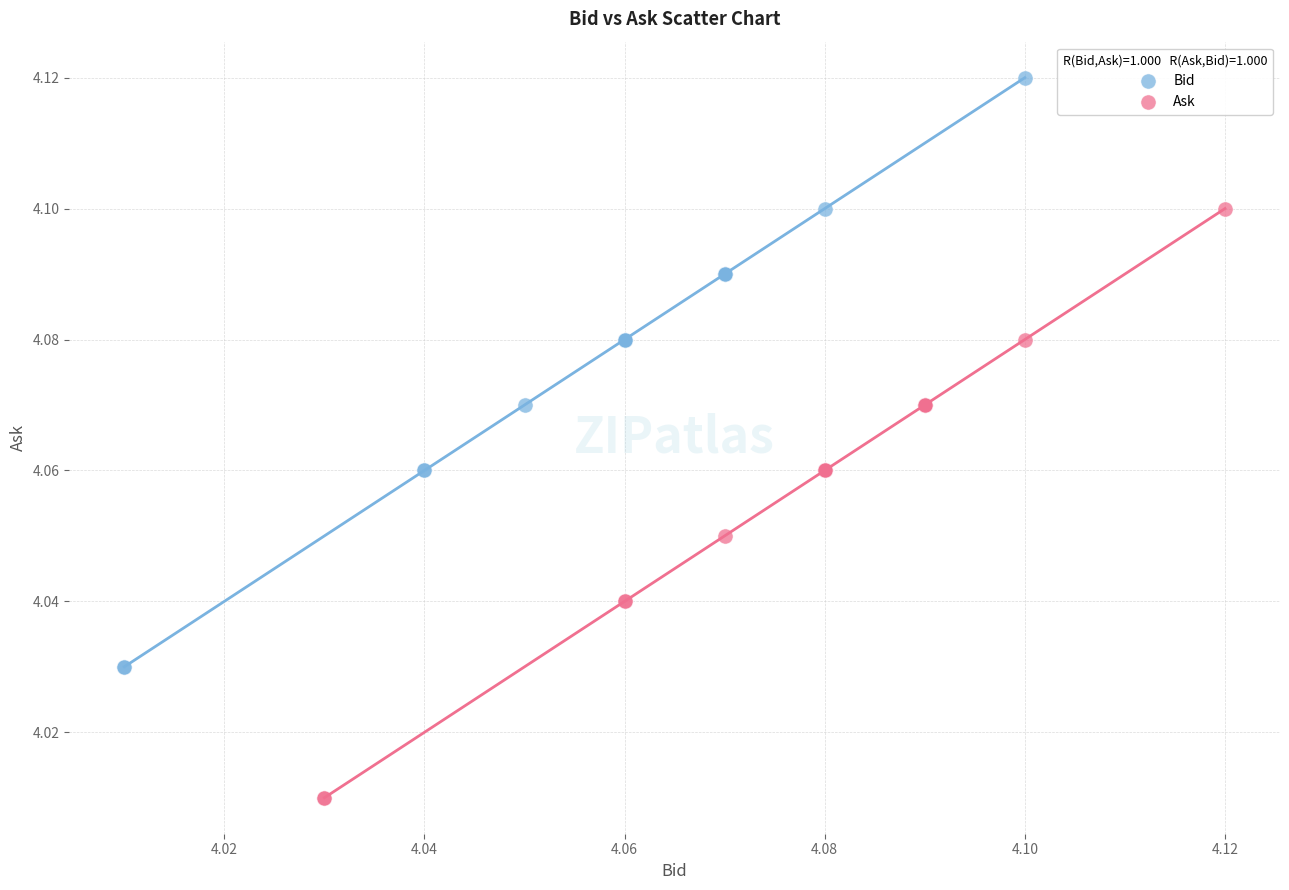

Which series reaches the minimum Y coordinate?

Ask